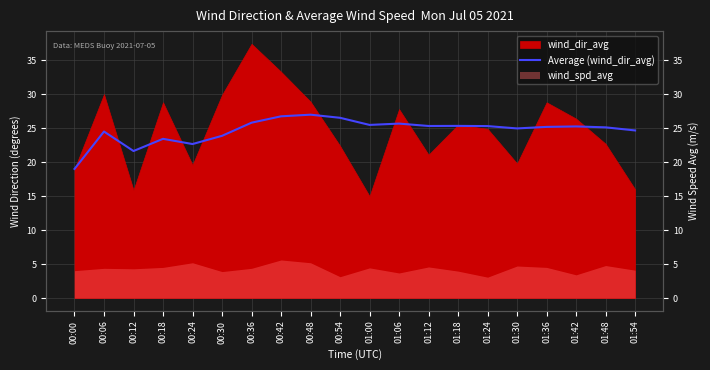

What is the sum of all values?

493.4